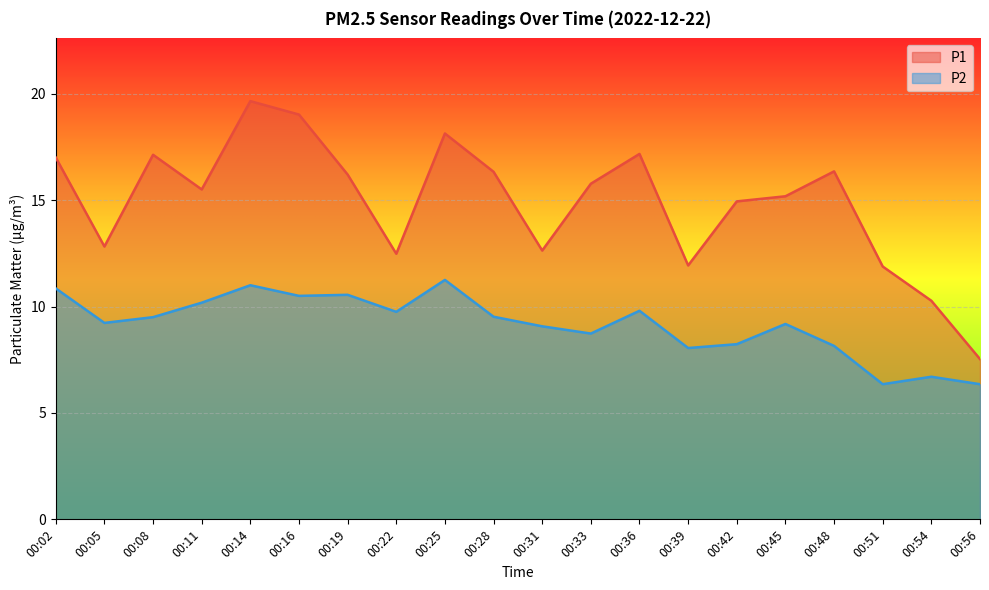

Is the value of P1 at 00:28 greater than the value of P2 at 00:45?

Yes